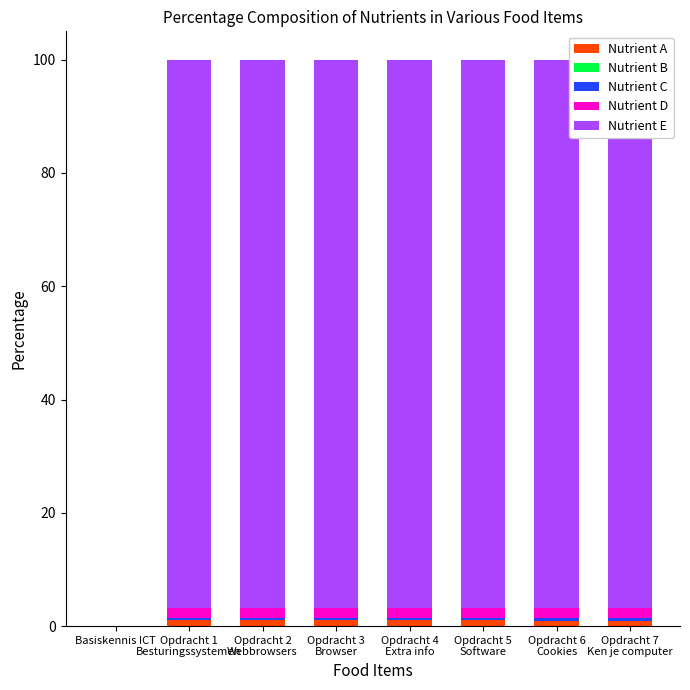

At which label is Nutrient E closest to 48?

Basiskennis ICT